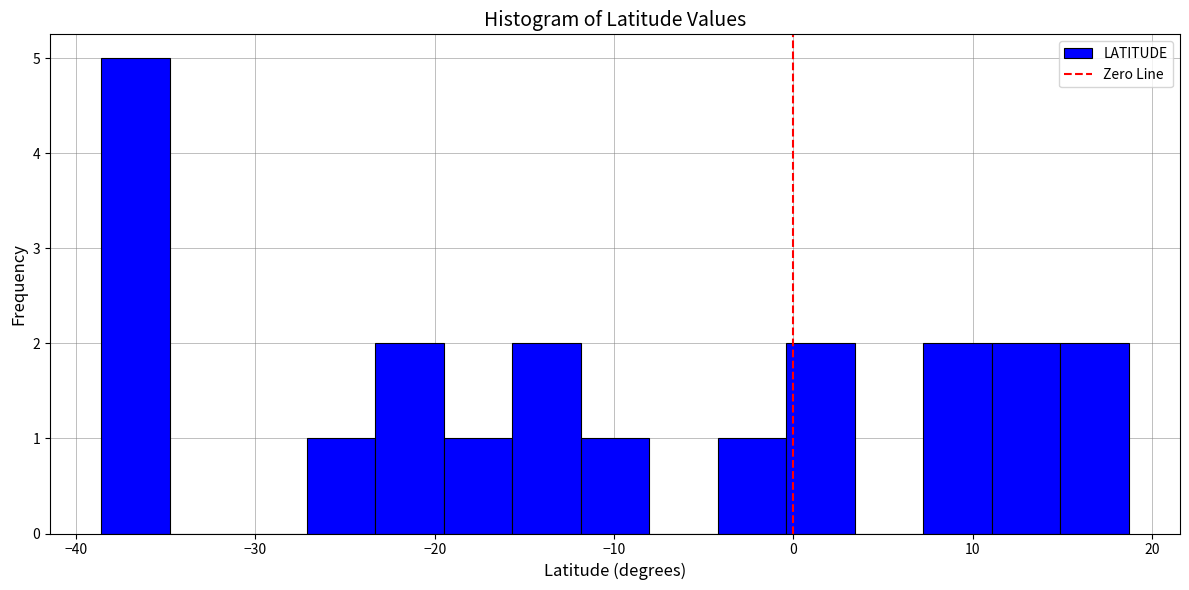

Read against the x-axis, roughly where is the centre of the tallest bar?

-37